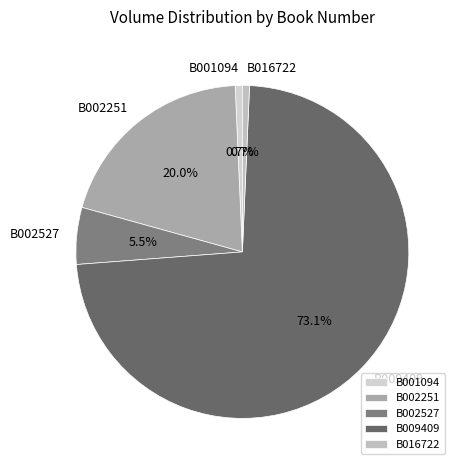

Which slice represents more than half of the pie?

B009409